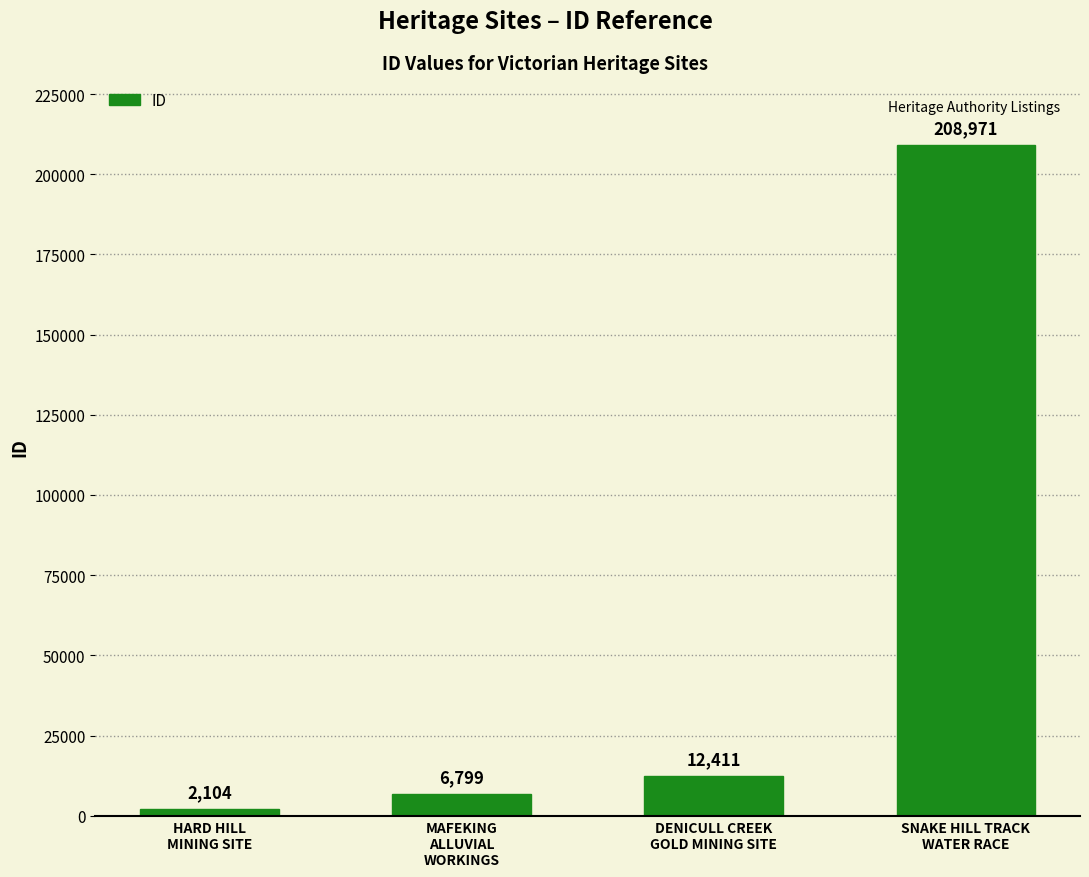

The chart shows a value of 2104 at HARD HILL
MINING SITE. True or false?

True